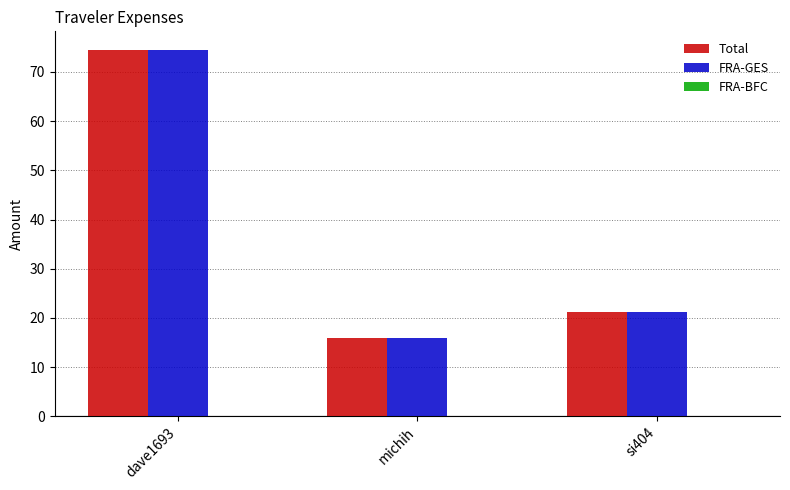

What is the average value of the FRA-GES series?

37.2